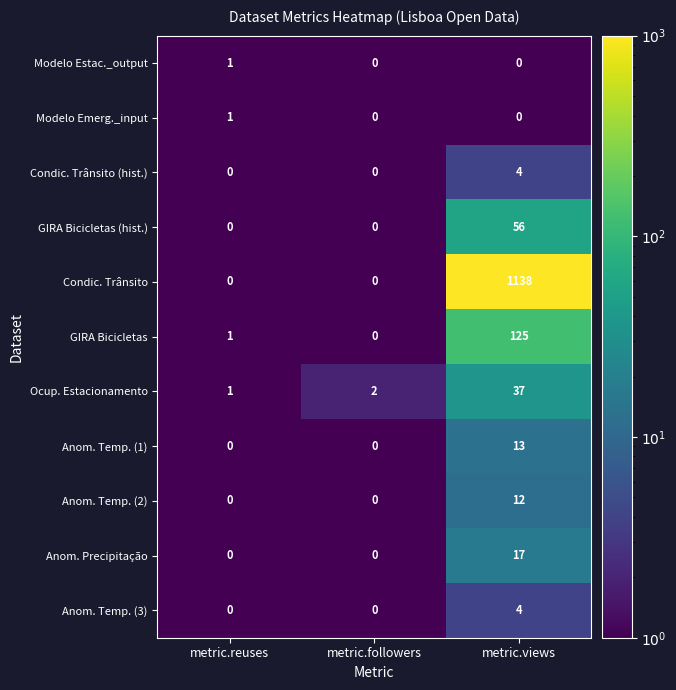

At which category is the sum across all series the highest?

metric.views